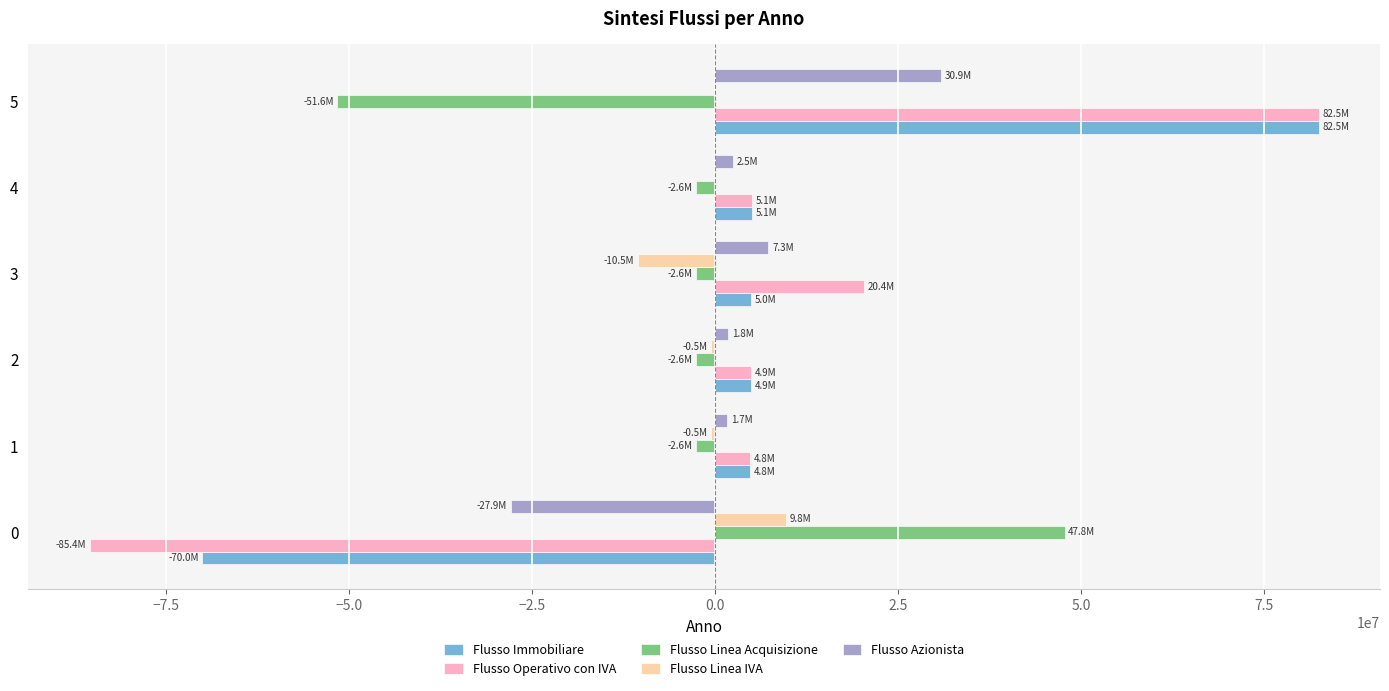

True or false: Flusso Immobiliare has a value of -40197694.6 at 0.

False